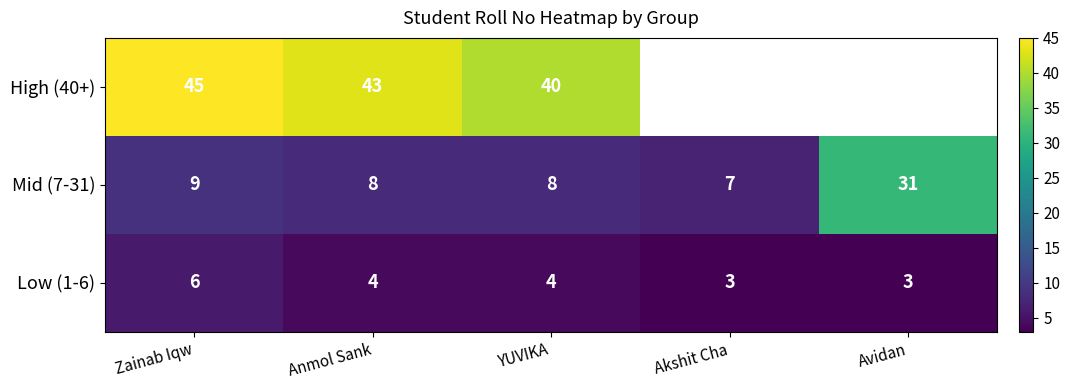

The High (40+) series shows 76 at Zainab Iqw. True or false?

False